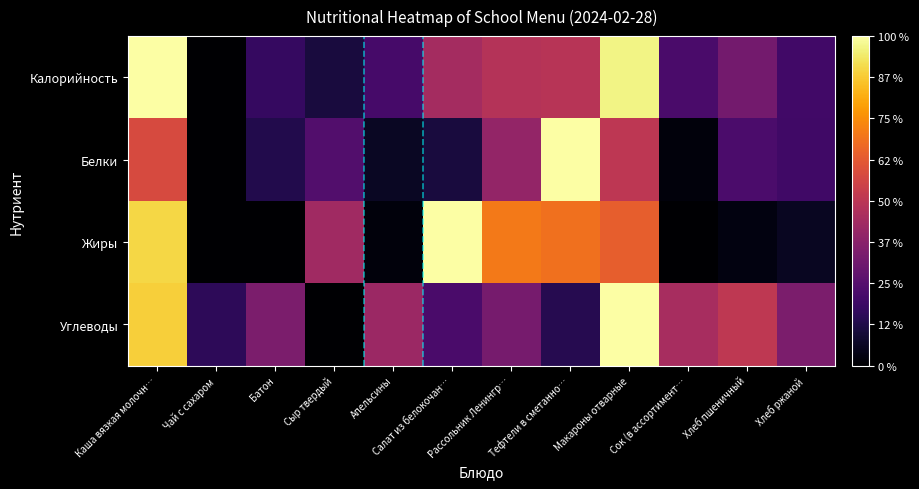

Which label corresponds to the largest value in the chart?

Каша вязкая молочн…